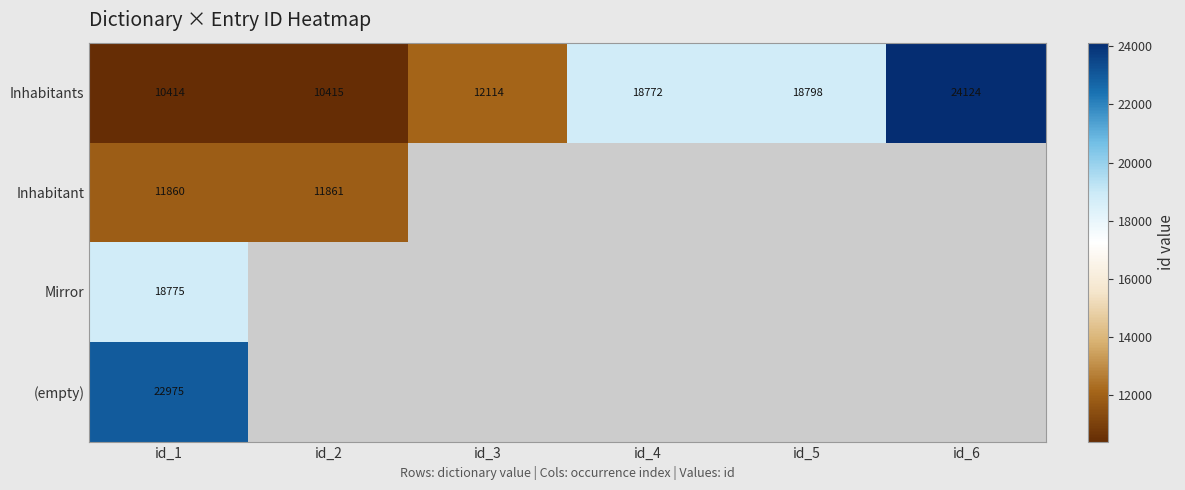

Rank the categories by Inhabitants value from highest to lowest.

id_6, id_5, id_4, id_3, id_2, id_1